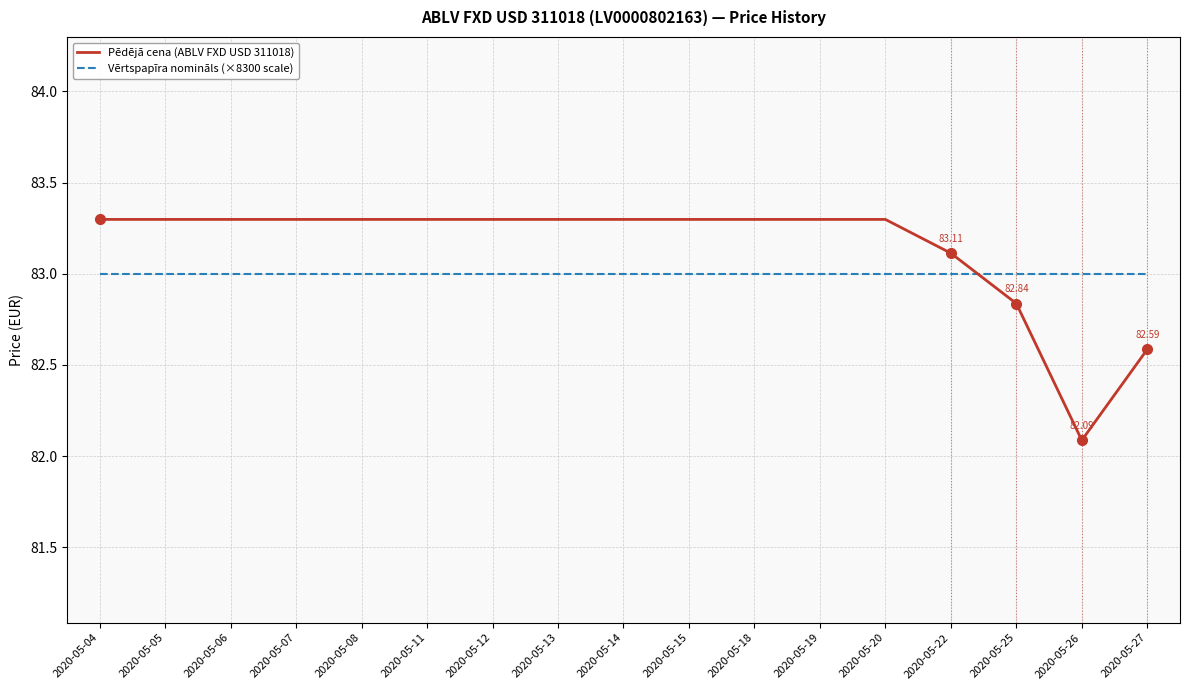

List the series in order of their peak value, lowest first.

Vērtspapīra nomināls (×8300 scale), Pēdējā cena (ABLV FXD USD 311018)